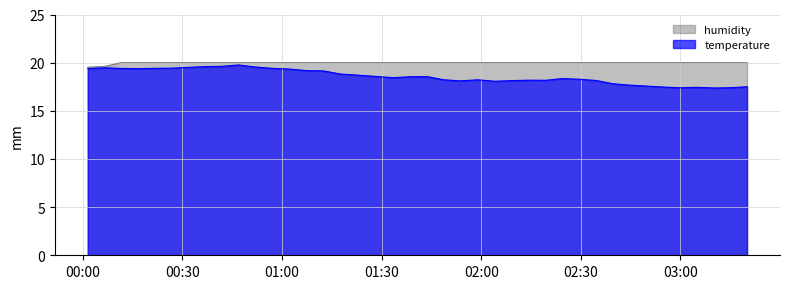

True or false: temperature and humidity intersect in this chart.

False